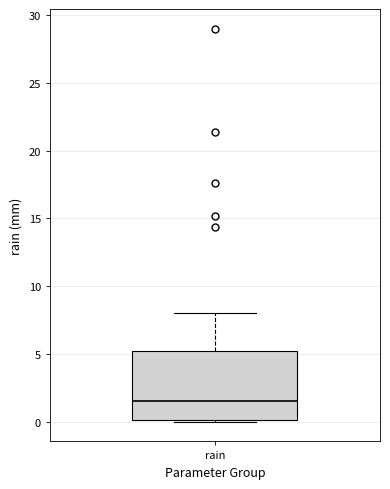

Transcribe this box plot: give where the median line is, the range the box spans, and where the two whiskers end, as read against the y-axis. The values are not printed on the chart, so give them approximately, as read against the axis.

median 1.5, box 0.0 to 5.0, whiskers 0.0 to 8.0